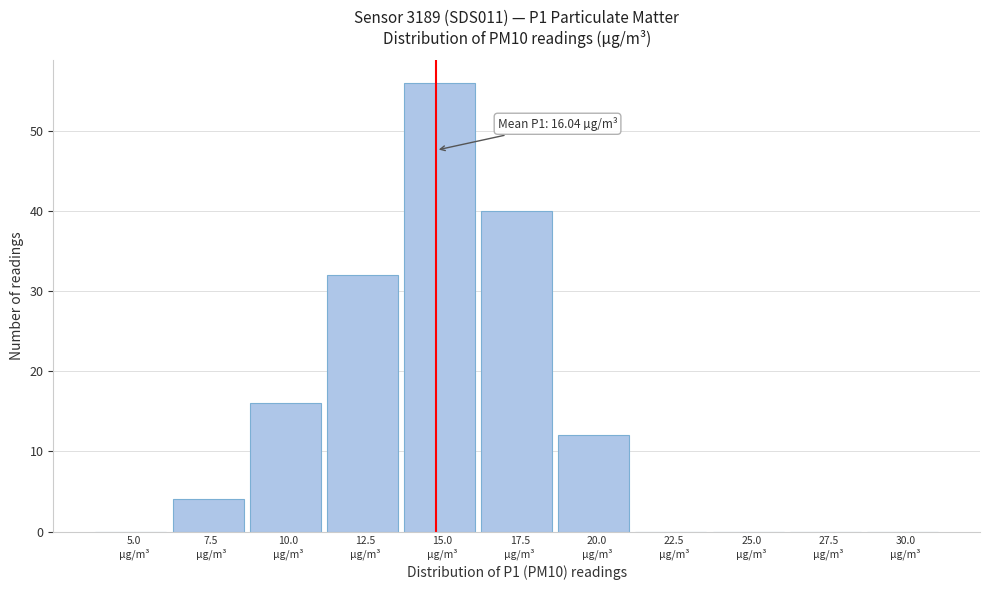

What is the greatest value displayed?

56